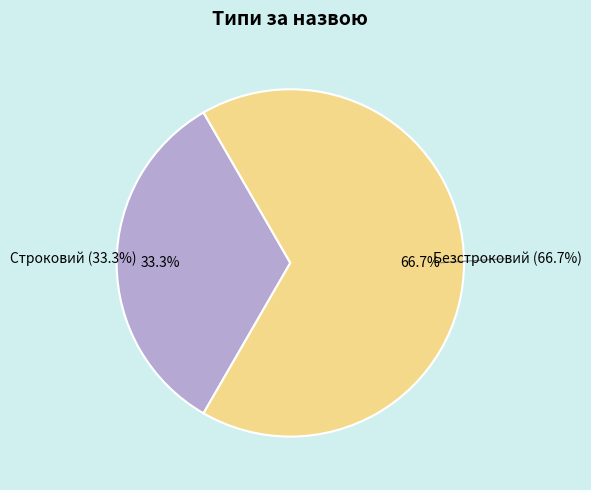

To the nearest percent, what is the difference between the Безстроковий and Строковий slice percentages?

33%